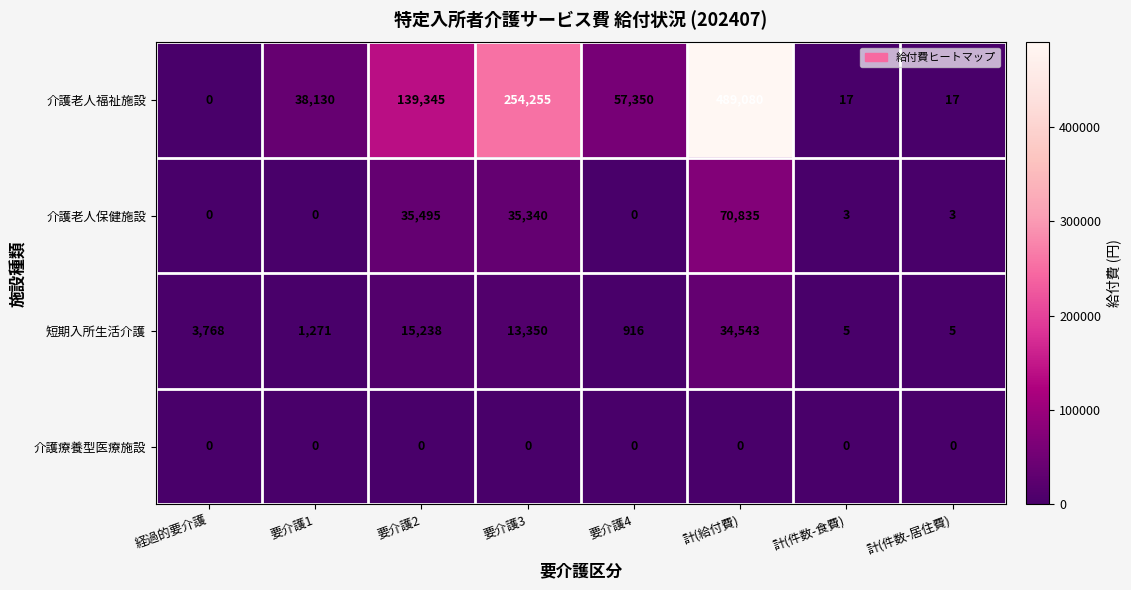

List the series in order of their peak value, highest first.

介護老人福祉施設, 介護老人保健施設, 短期入所生活介護, 介護療養型医療施設